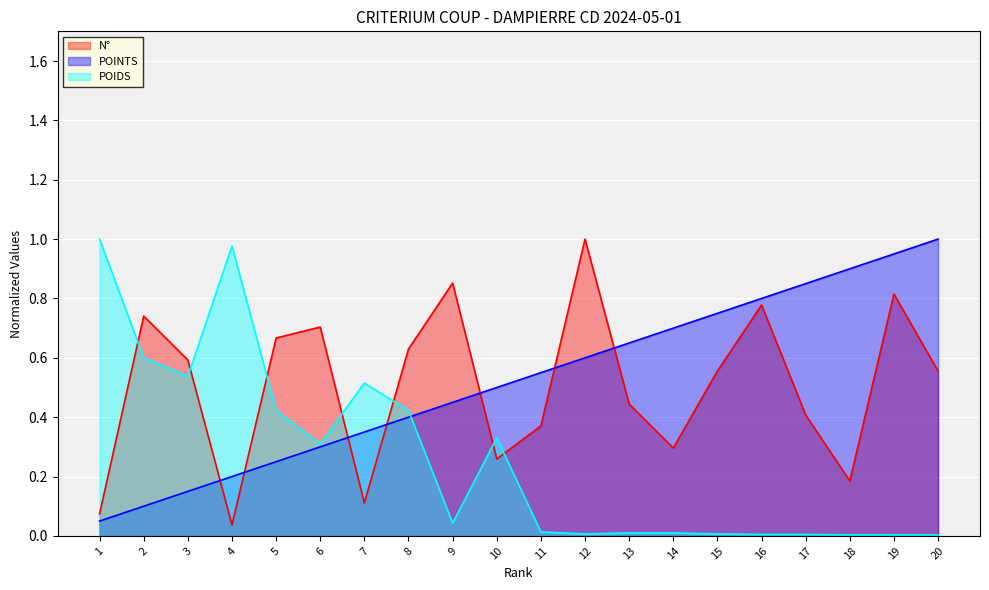

True or false: N° and POINTS intersect in this chart.

True